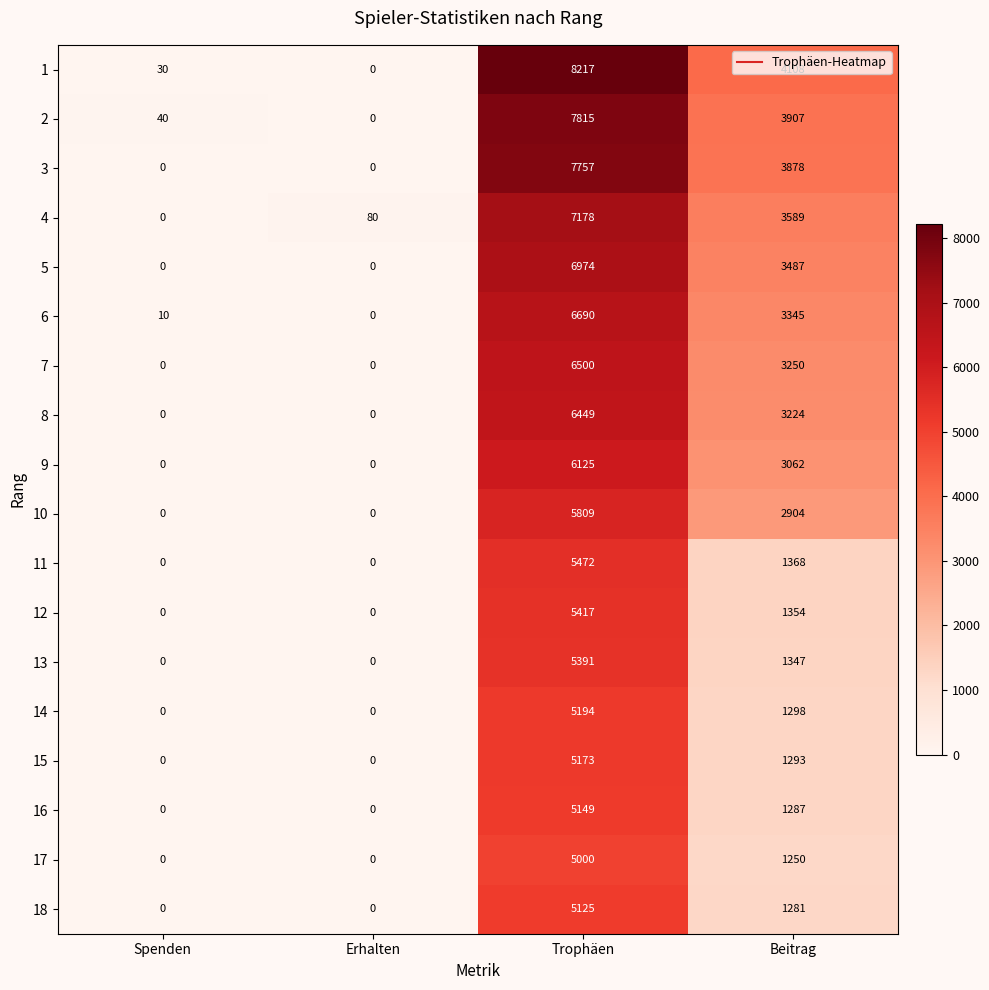

What is the difference between the highest and lowest values at Erhalten?

80